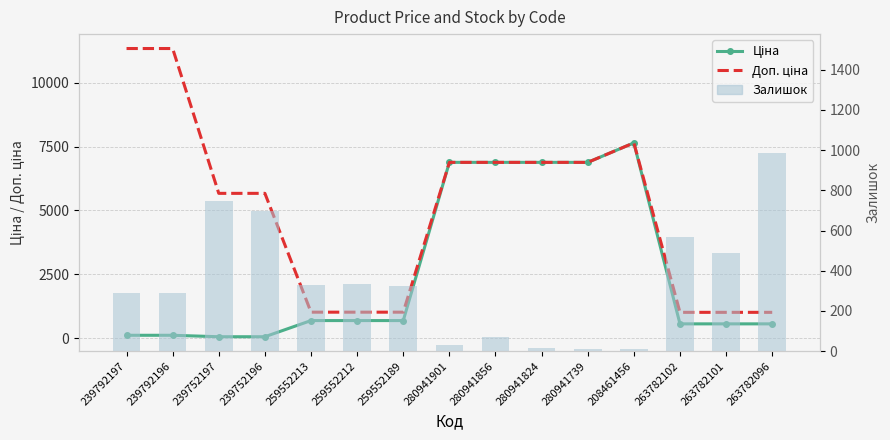

Rank the series at 280941824 from lowest to highest value.

Залишок, Ціна, Доп. ціна